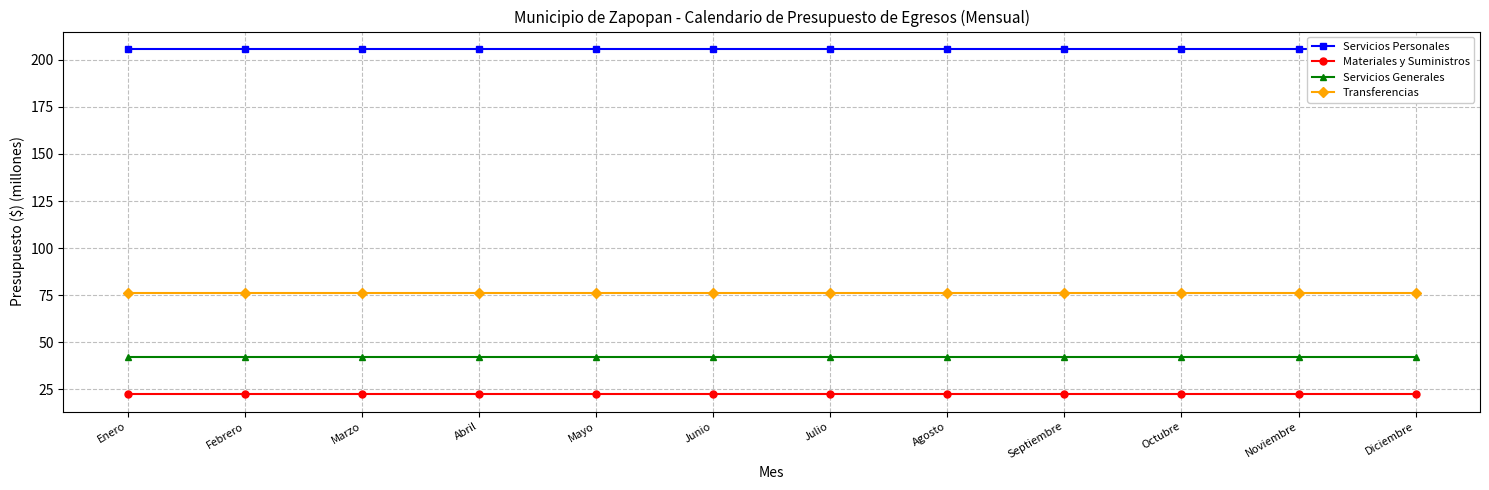

What is the greatest value displayed?

205.8